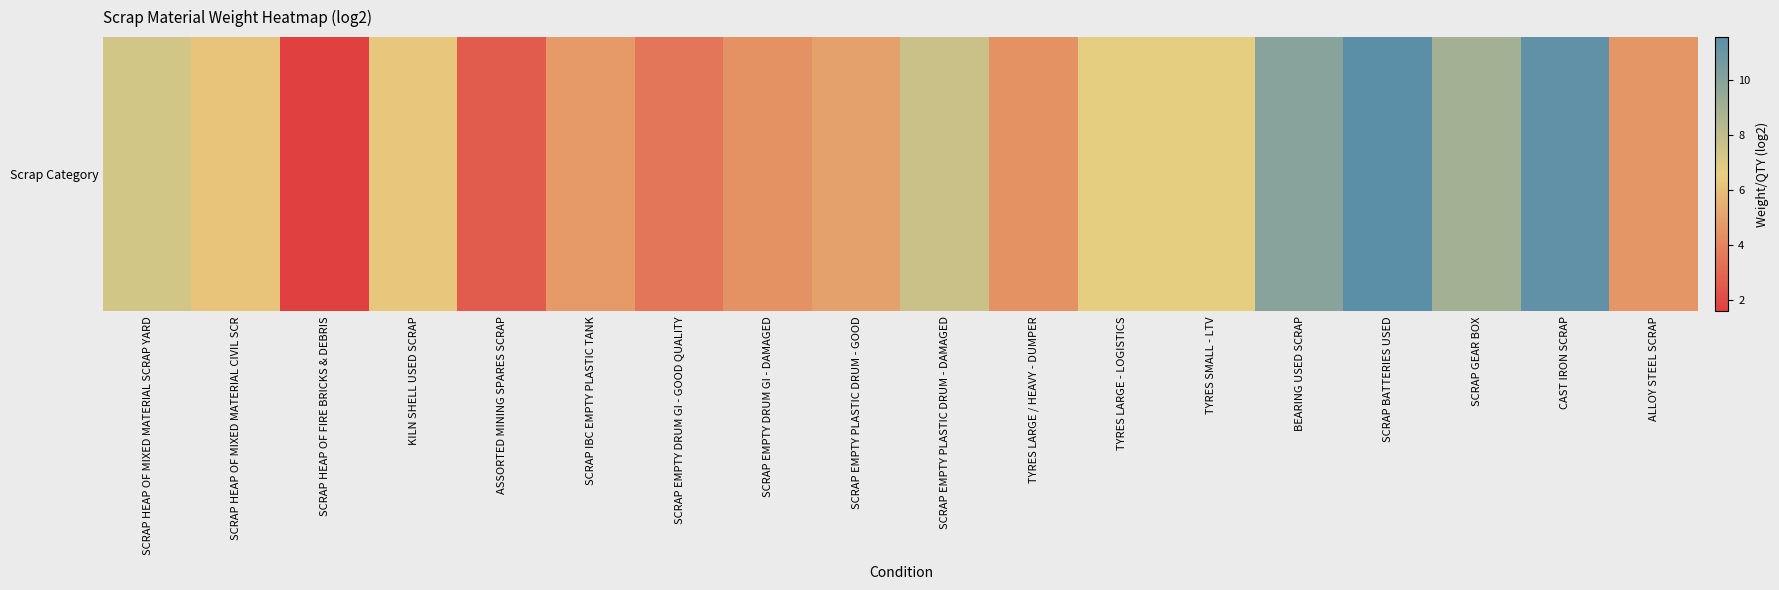

Reading left to right, list all the values displayed in this chart.

SCRAP HEAP OF MIXED MATERIAL SCRAP YARD=7.3	SCRAP HEAP OF MIXED MATERIAL CIVIL SCR=6.1	SCRAP HEAP OF FIRE BRICKS & DEBRIS=1.6	KILN SHELL USED SCRAP=6.3	ASSORTED MINING SPARES SCRAP=2.6	SCRAP IBC EMPTY PLASTIC TANK=4.7	SCRAP EMPTY DRUM GI - GOOD QUALITY=3.5	SCRAP EMPTY DRUM GI - DAMAGED=4.4	SCRAP EMPTY PLASTIC DRUM - GOOD=5.0	SCRAP EMPTY PLASTIC DRUM - DAMAGED=7.7	TYRES LARGE / HEAVY - DUMPER=4.4	TYRES LARGE - LOGISTICS=6.7	TYRES SMALL - LTV=6.7	BEARING USED SCRAP=10.0	SCRAP BATTERIES USED=11.6	SCRAP GEAR BOX=9.0	CAST IRON SCRAP=11.3	ALLOY STEEL SCRAP=4.6